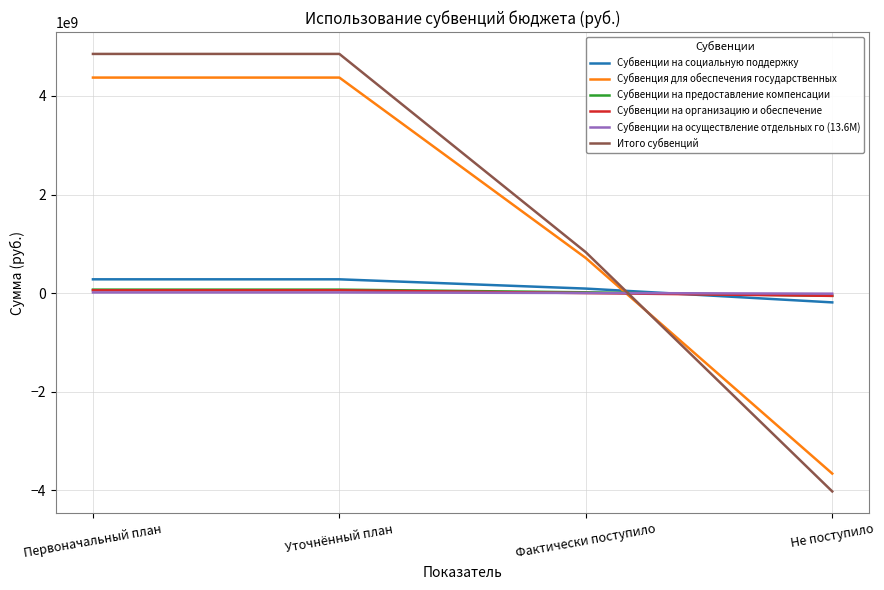

True or false: Субвенции на предоставление компенсации and Субвенция для обеспечения государственных intersect in this chart.

True